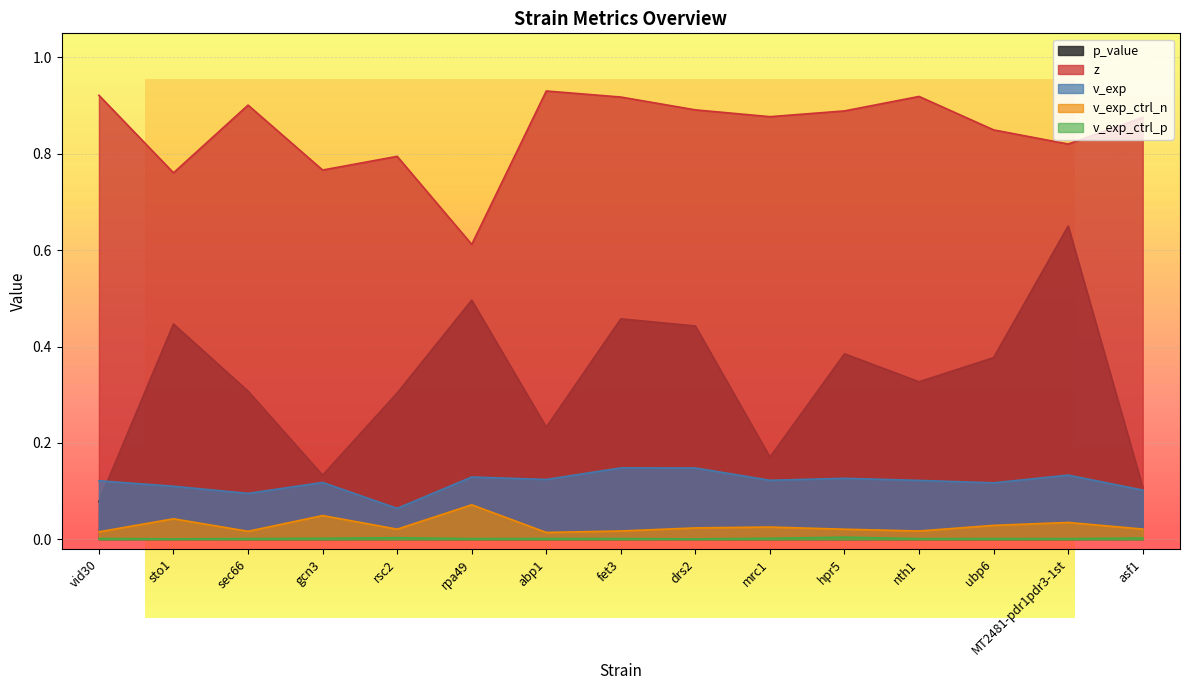

Which series has the widest spread of values?

p_value